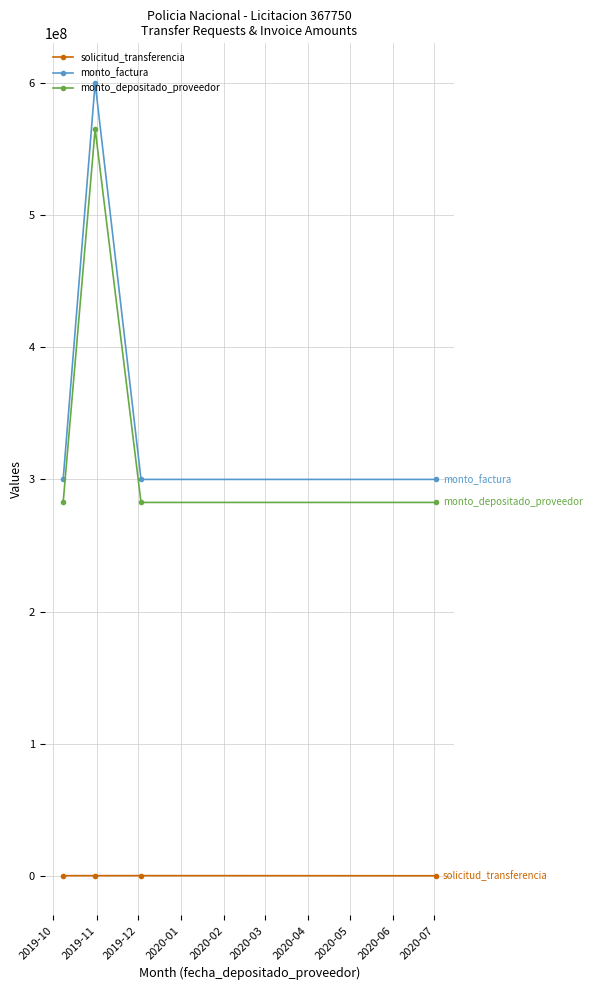

What is the value of the solicitud_transferencia point at the 2nd from the left?

148444